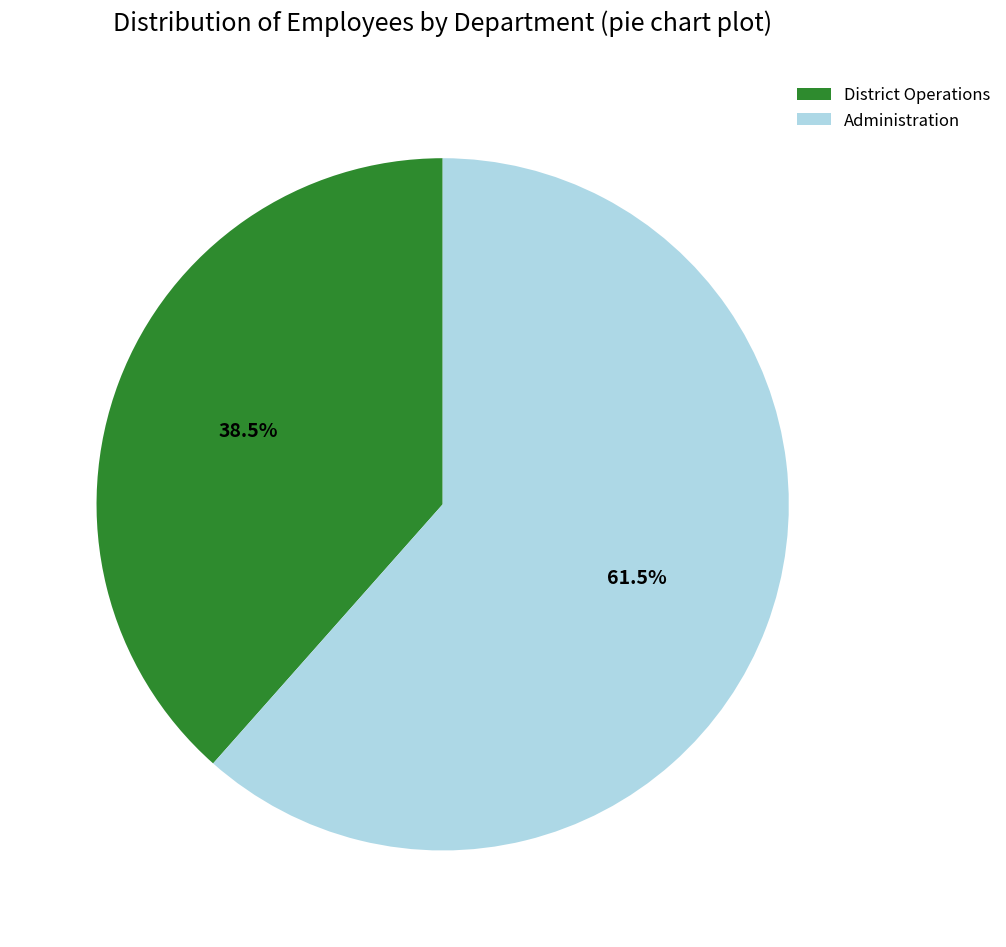

Approximately how many times larger is the value at Administration compared to District Operations?

1.6